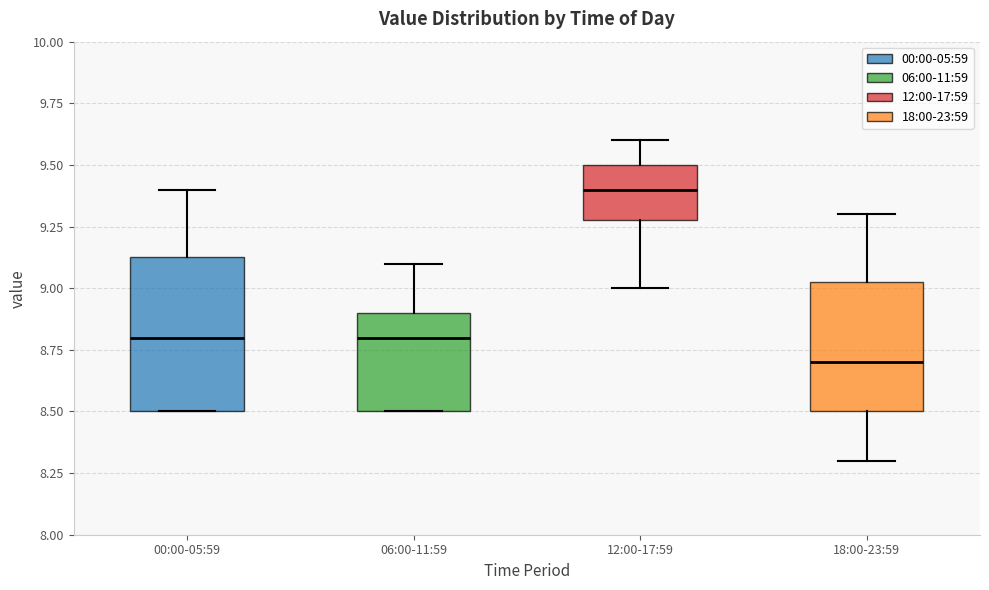

Where is the lower edge of the box for 18:00-23:59 on the y-axis? The values are not printed on the chart, so give them approximately, as read against the axis.

8.50